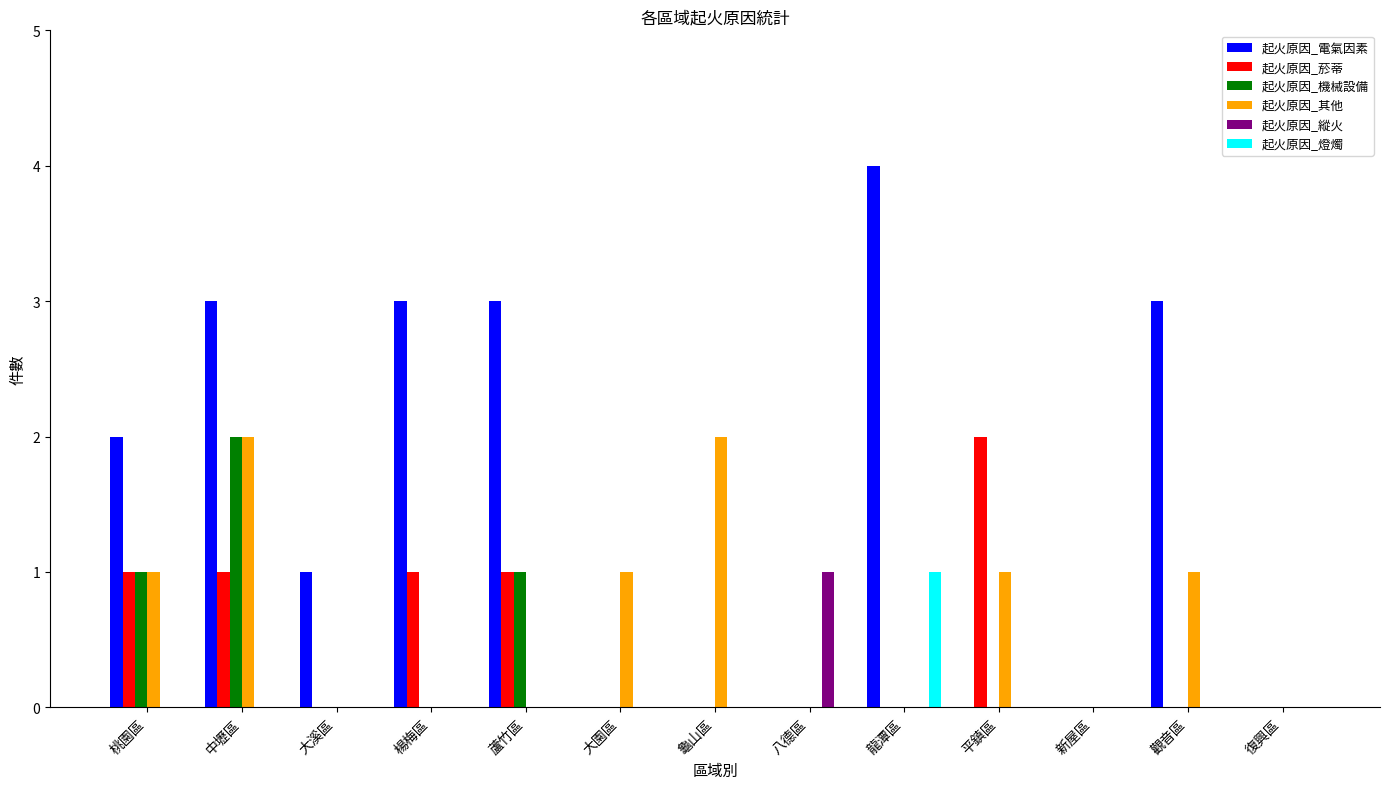

What is the greatest value displayed?

4